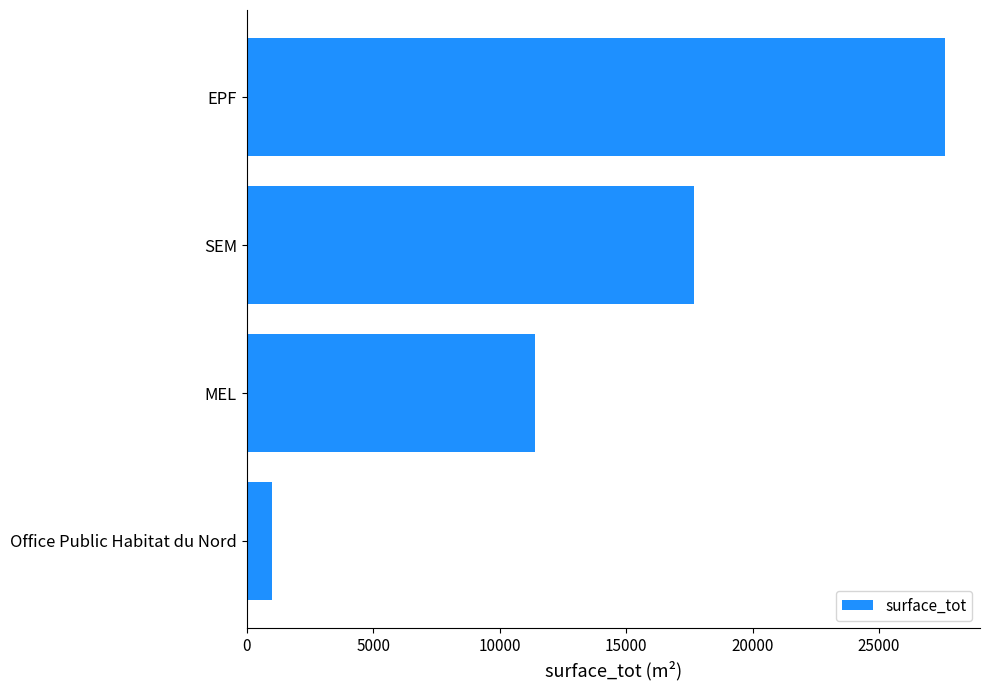

How many bars are there in total?

4